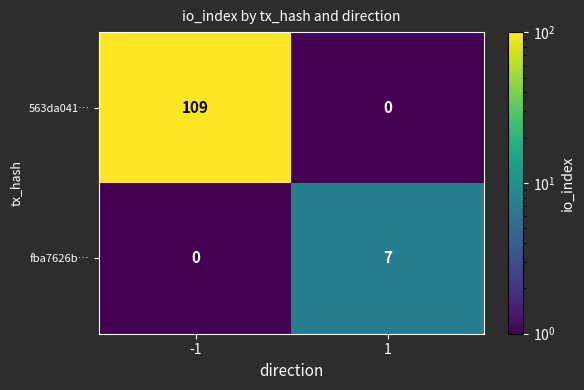

At how many categories does at least one series exceed 94?

1